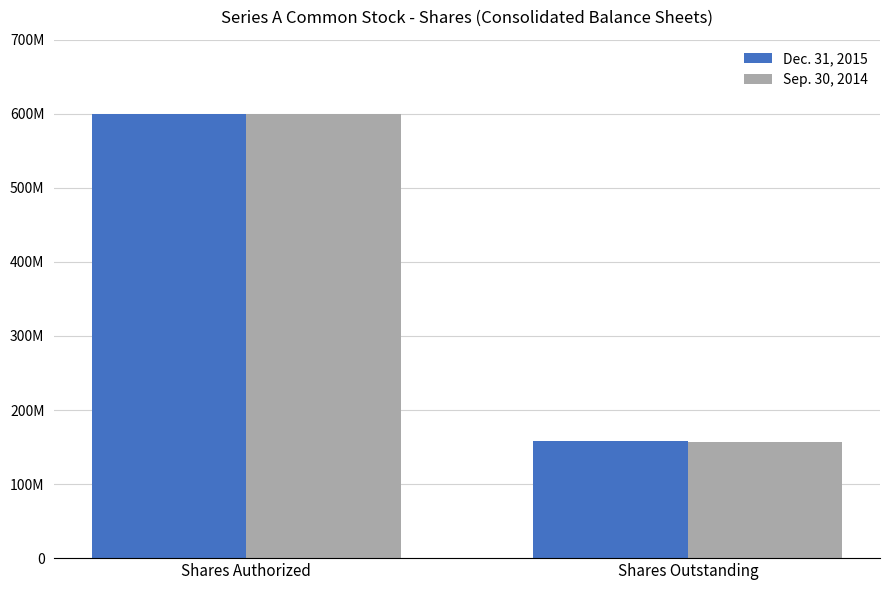

At which label does Sep. 30, 2014 reach its peak?

Shares Authorized